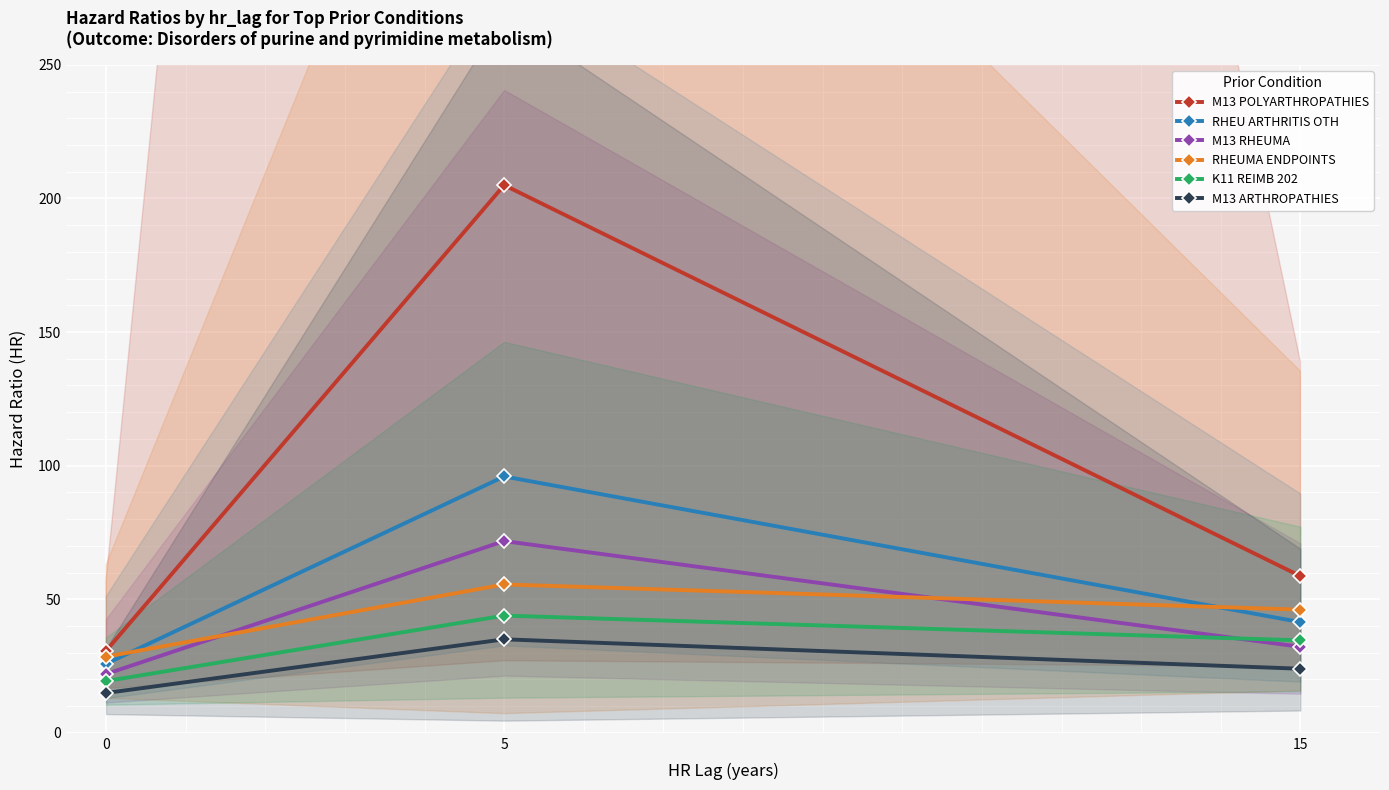

What is the sum of the RHEU ARTHRITIS OTH values at 0 and 5?

121.8